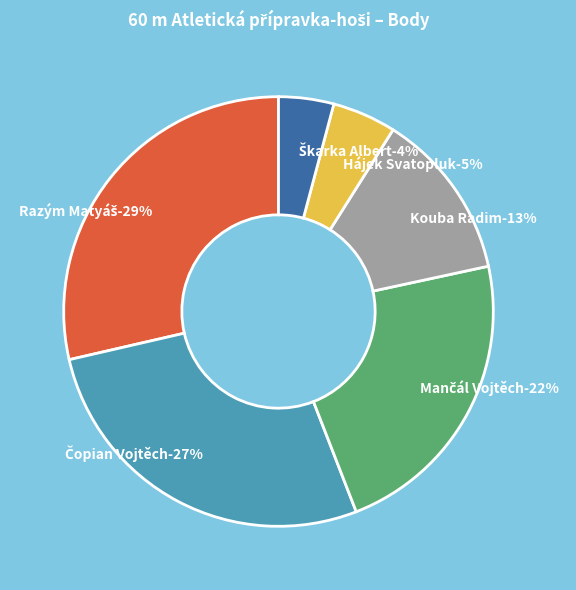

Which slice is the largest?

Razým Matyáš